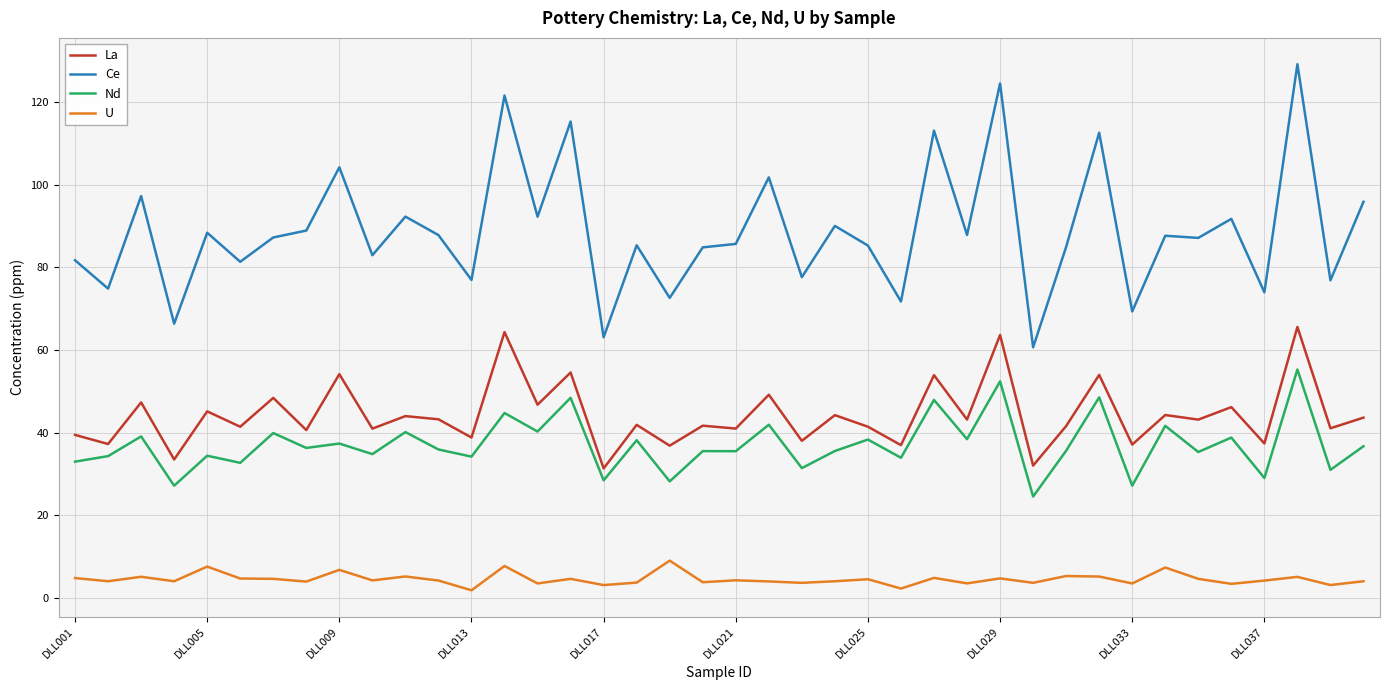

Count the number of categories in the chart.

40